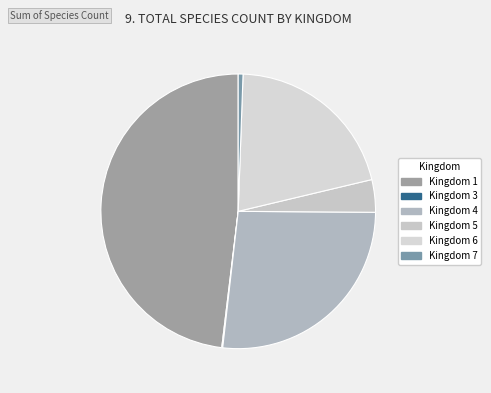

Rank the categories by value from lowest to highest.

Kingdom 3, Kingdom 7, Kingdom 5, Kingdom 6, Kingdom 4, Kingdom 1